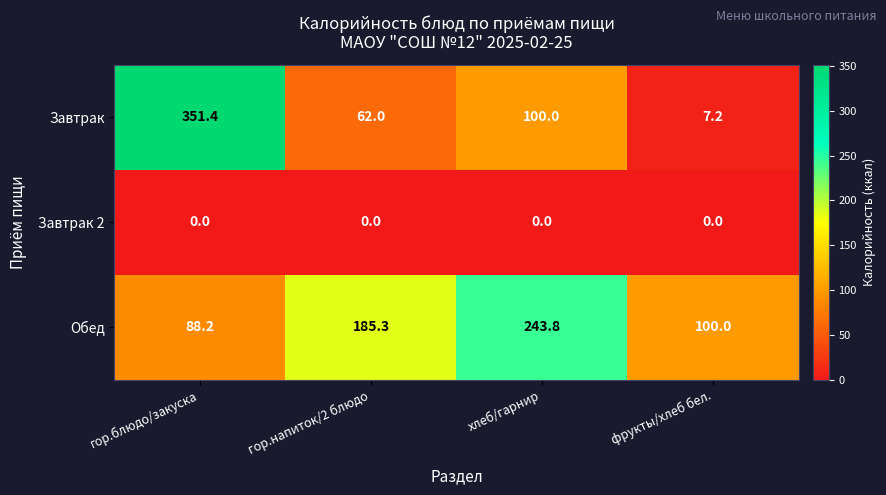

Rank the series by their average value, from highest to lowest.

Обед, Завтрак, Завтрак 2